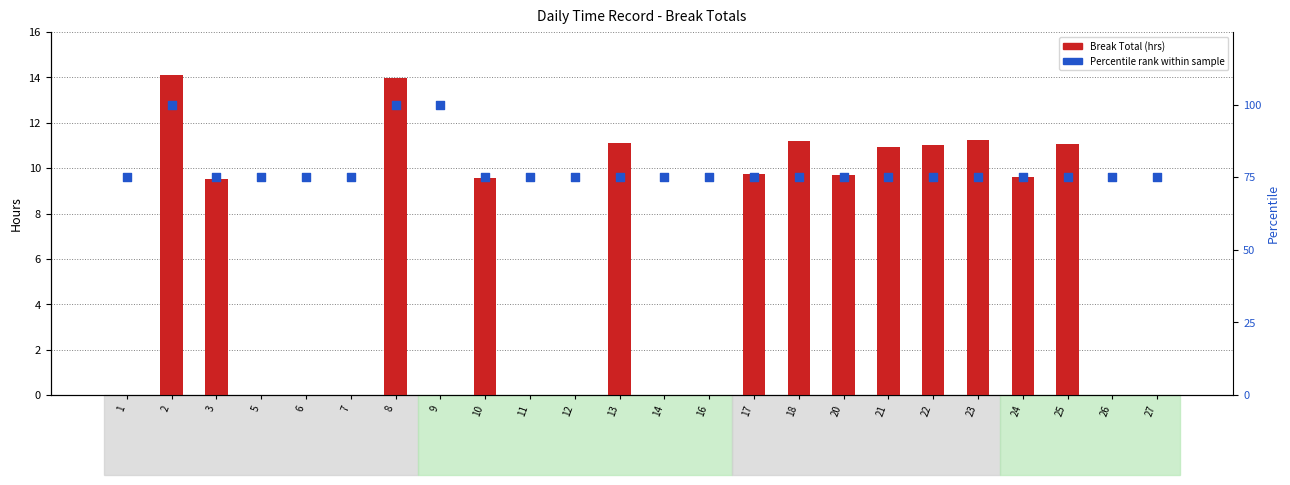

Which series reaches the minimum Y coordinate?

Break Total (hrs)